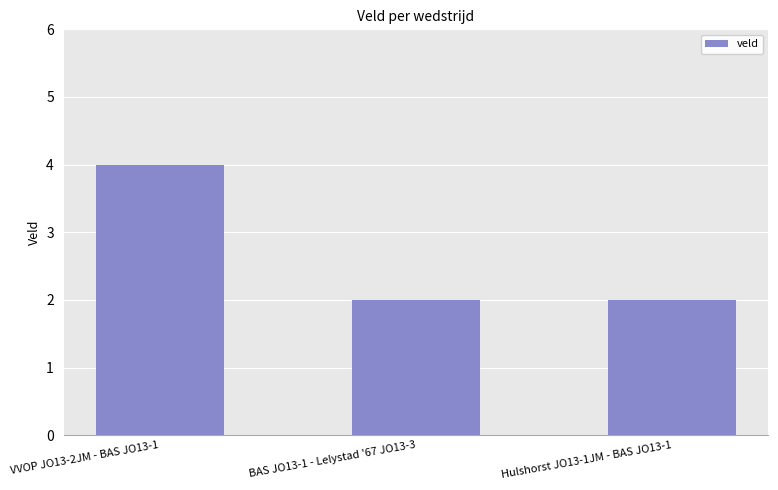

What position from the right is BAS JO13-1 - Lelystad '67 JO13-3?

2